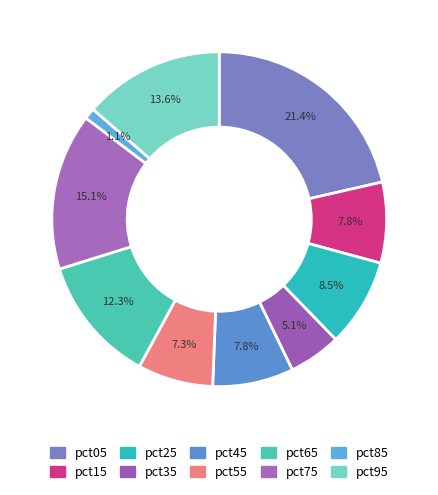

What portion of the pie excludes pct15?

92.2%